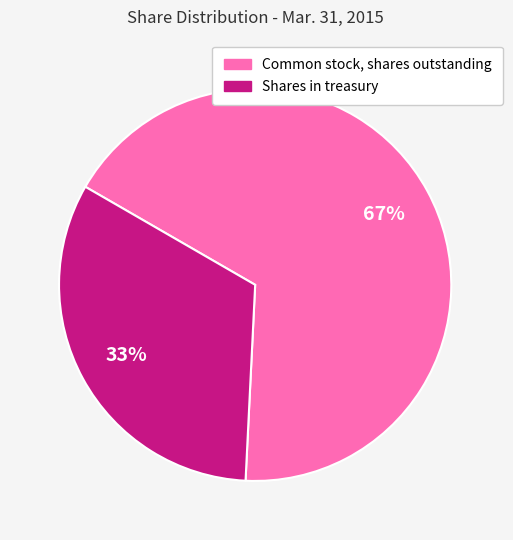

What is the ratio of the value at Shares in treasury to the value at Common stock, shares outstanding?

0.5